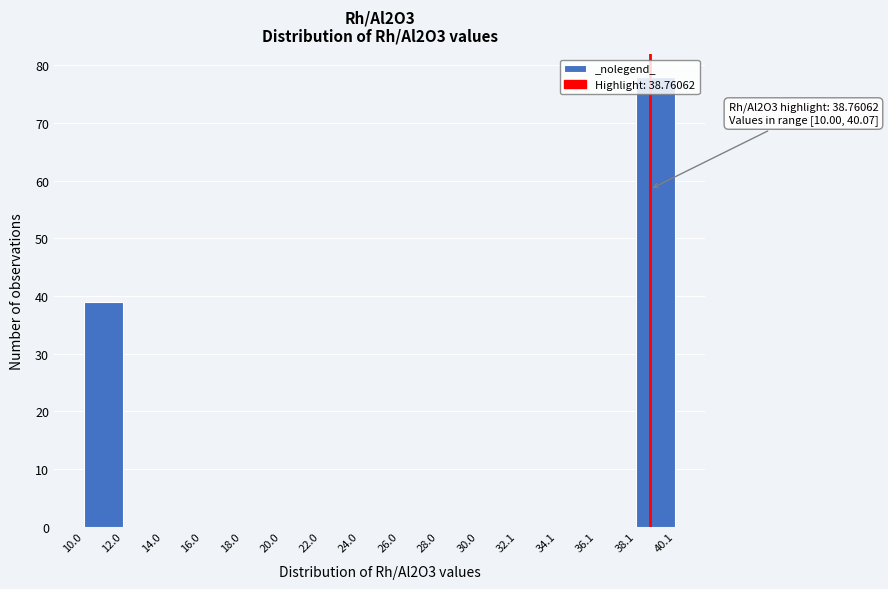

Over which range of the x-axis is the bar tallest?

38.1 to 40.1